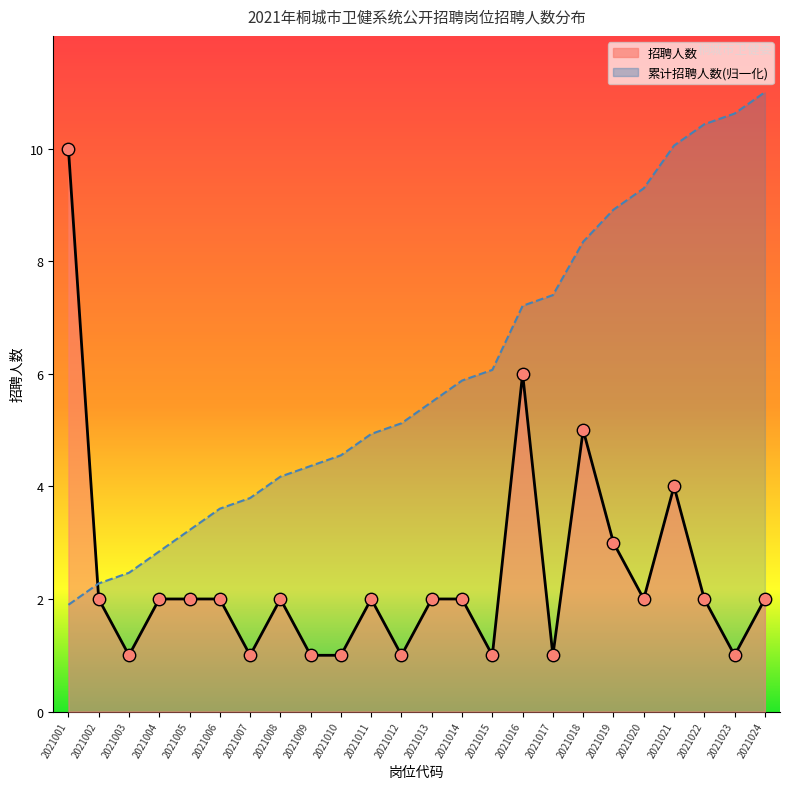

Is the value of 招聘人数曲线 at 2021020 greater than the value of 累计趋势 at 2021019?

No